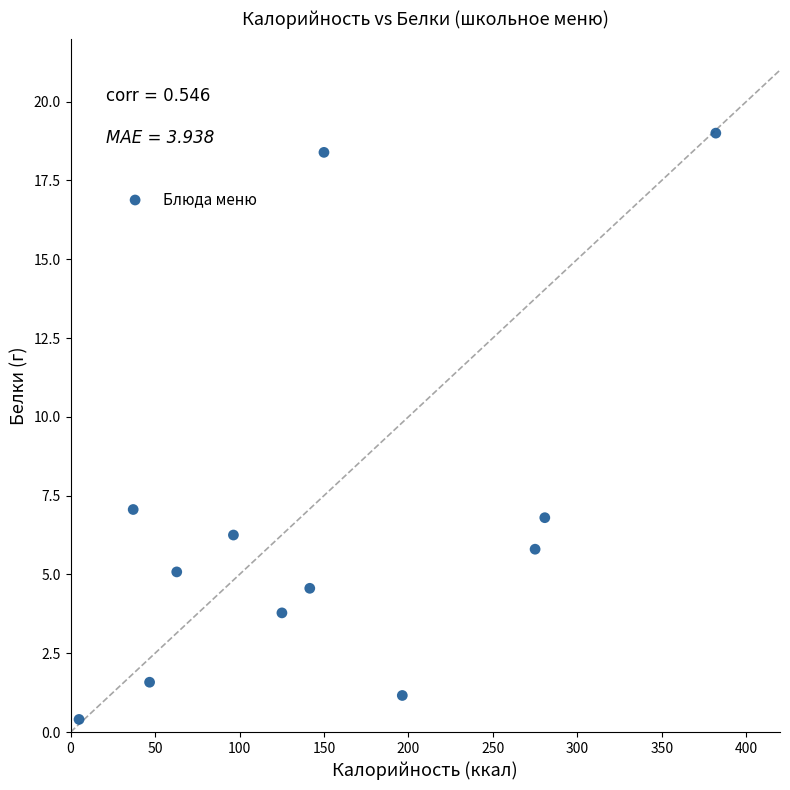

What Y value in the scatter plot is closest to 9?

7.1